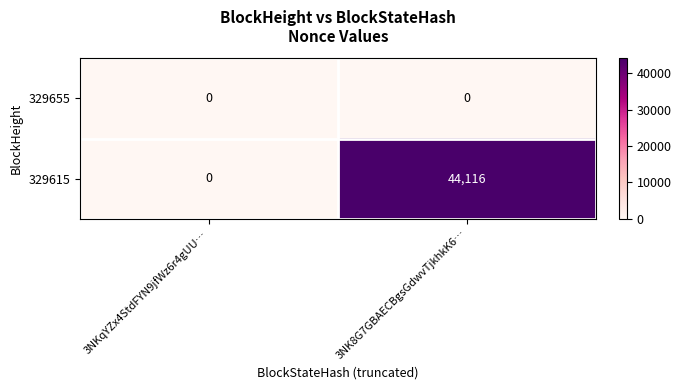

Reading left to right, list all the values displayed in this chart.

329655: 0	0
329615: 0	44116